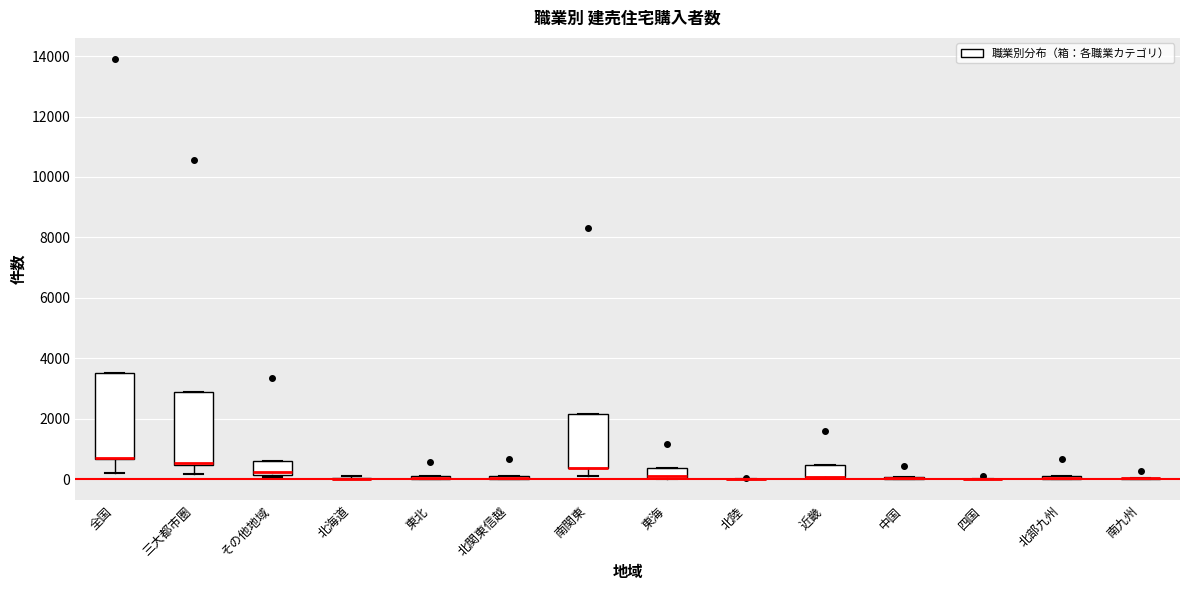

Where is the lower edge of the box for 東海 on the y-axis? The values are not printed on the chart, so give them approximately, as read against the axis.

0